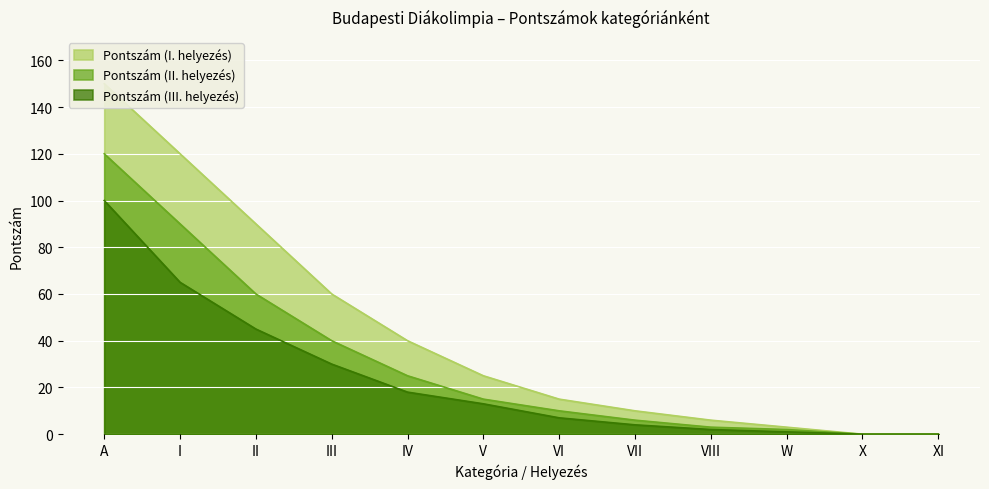

What is the difference between the Pontszám (I. helyezés) values at IV and VIII?

34